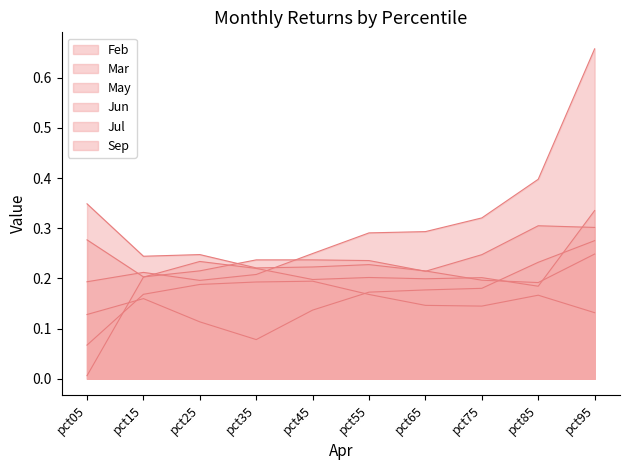

Is the value of Mar at pct25 greater than the value of Jul at pct75?

No